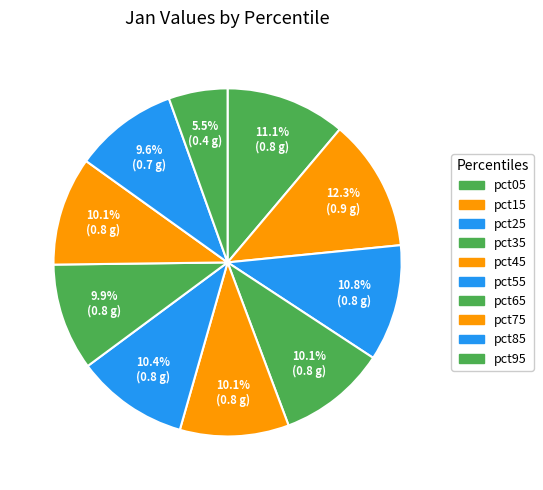

What percentage is the pct75 slice, to the nearest percent?

10%